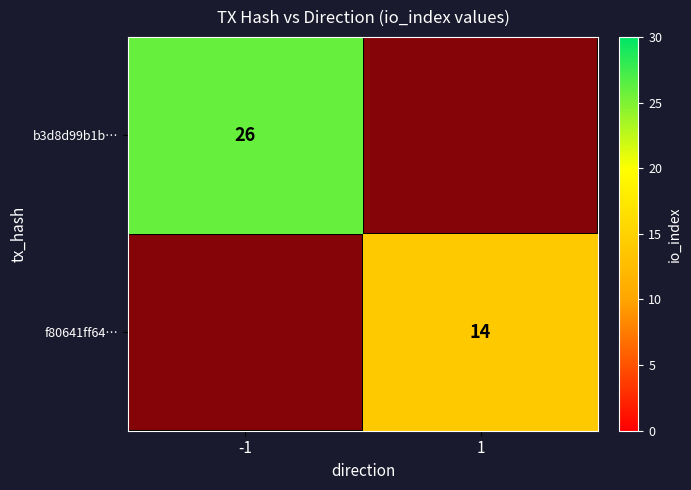

List the series in order of their peak value, lowest first.

f80641ff64…, b3d8d99b1b…